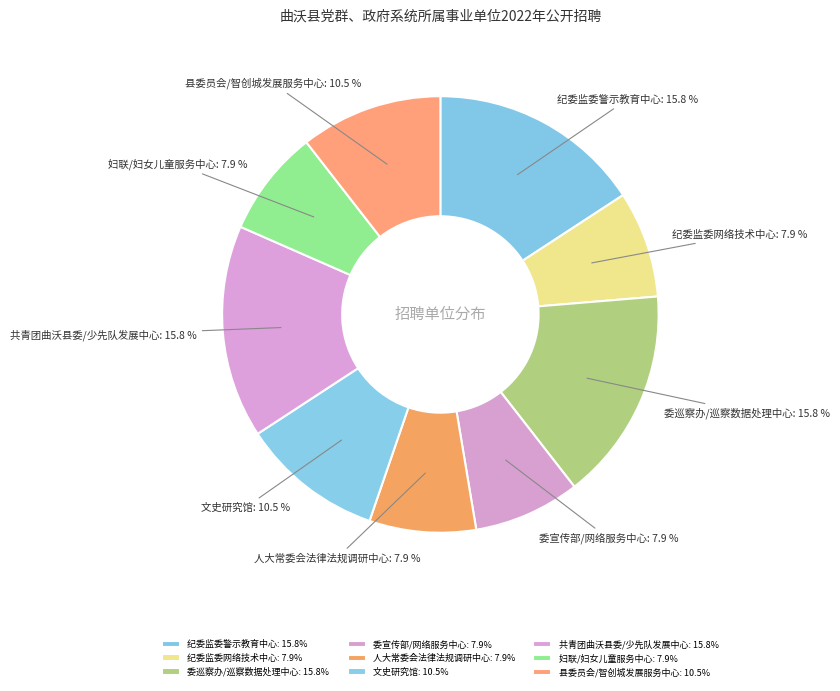

Does 共青团曲沃县委/少先队发展中心 represent more than half of the total?

No